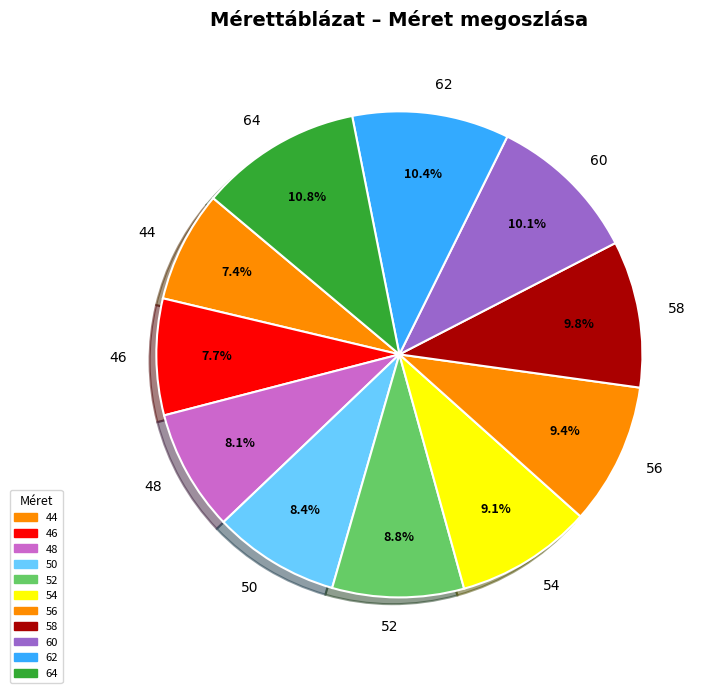

Does any single category account for the majority?

No